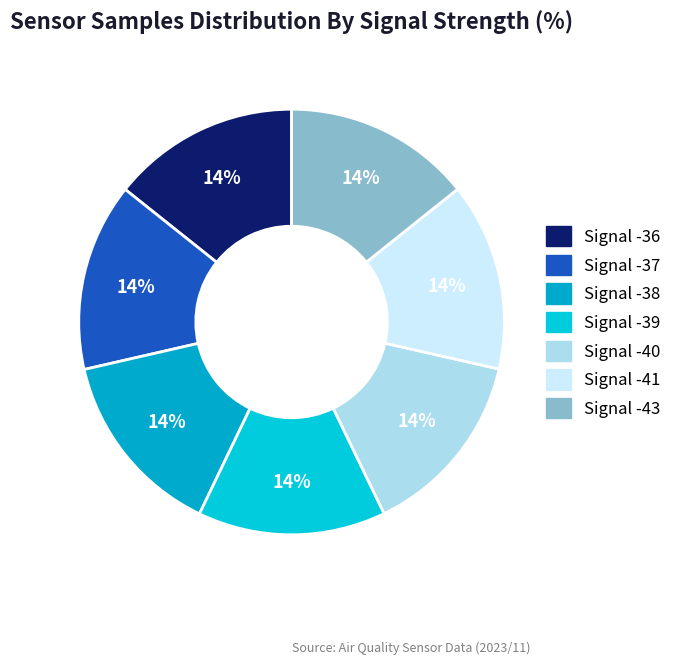

True or false: Signal -37 accounts for 21% of the total.

False